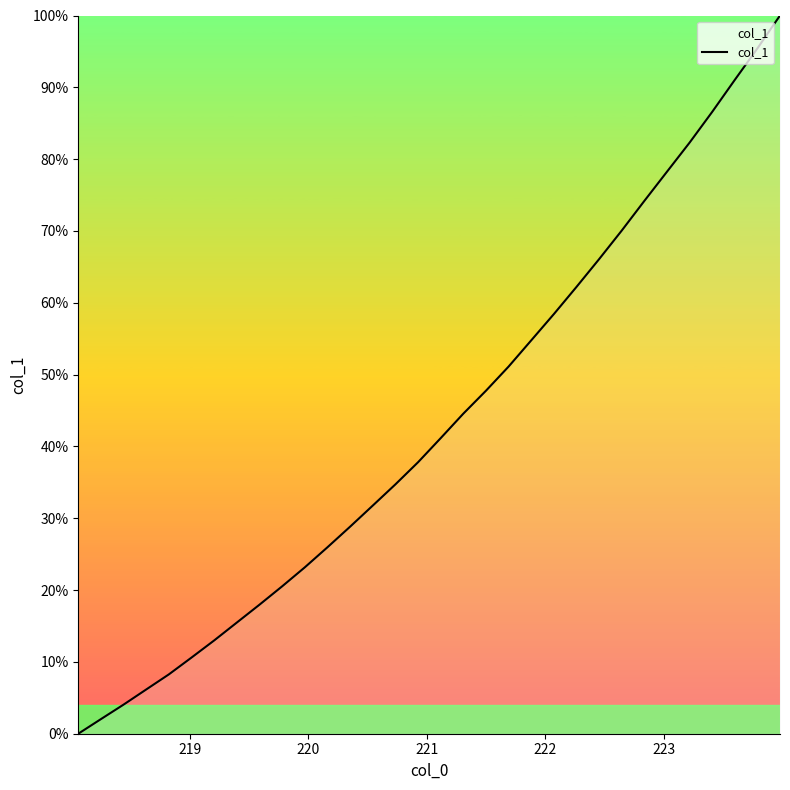

True or false: the data has more than 1 interior local peaks.

False